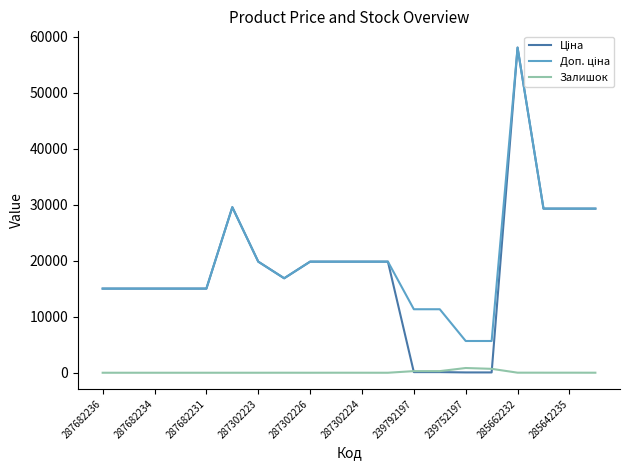

What is the greatest value displayed?

58037.0